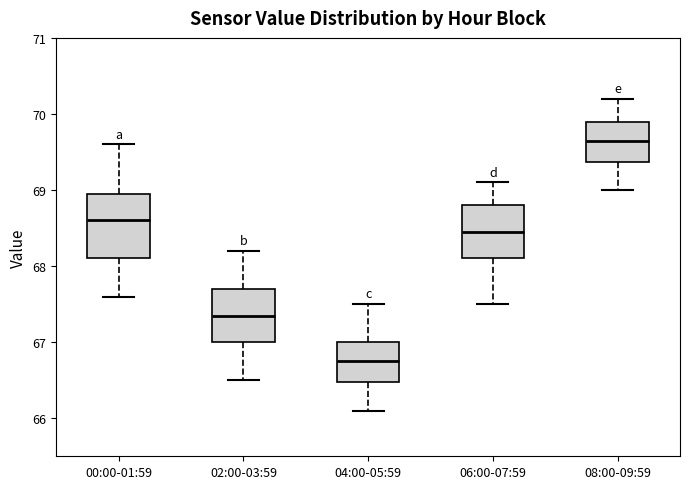

Which box's median line is the highest?

08:00-09:59